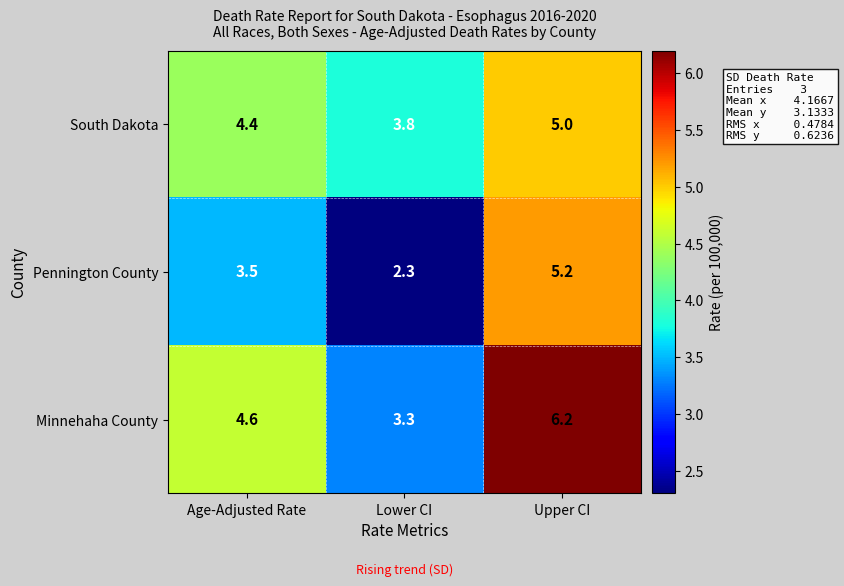

Is it true that South Dakota equals 5.0 at Upper CI?

True